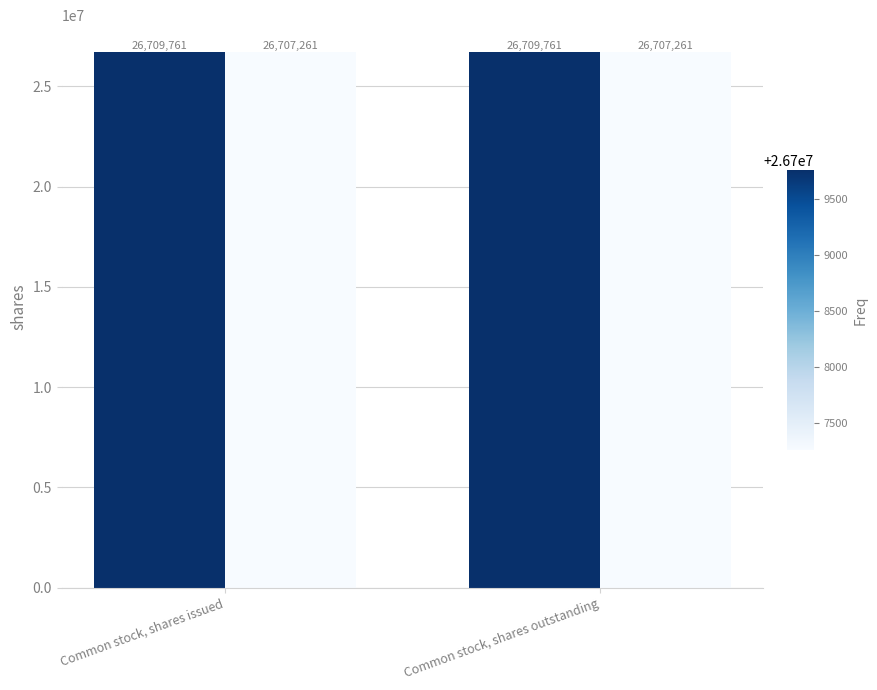

What is the difference between the highest and lowest values at Common stock, shares outstanding?

2500